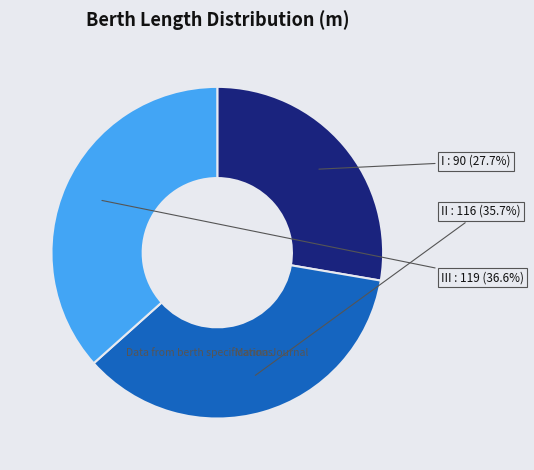

Is there any slice that represents more than half of the pie?

No